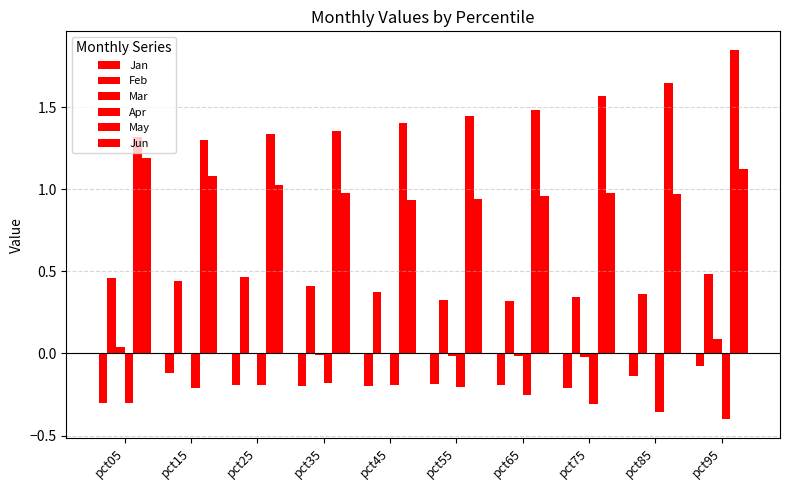

What is the difference between the maximum and minimum values in the May series?

0.6